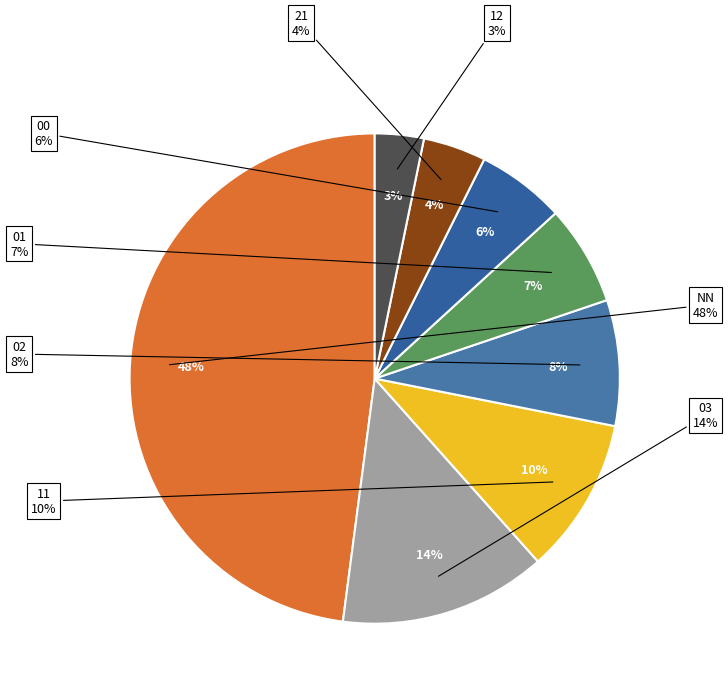

To the nearest percent, what is the average slice percentage?

12%